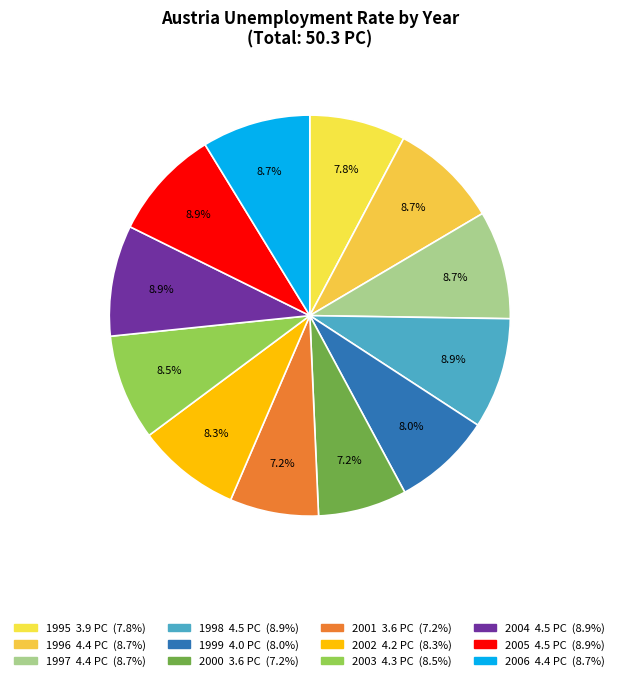

How many slices are in this pie chart?

12